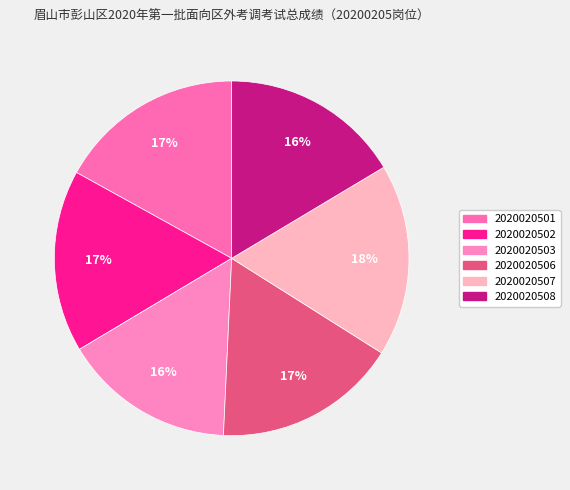

How many segments does this pie chart have?

6